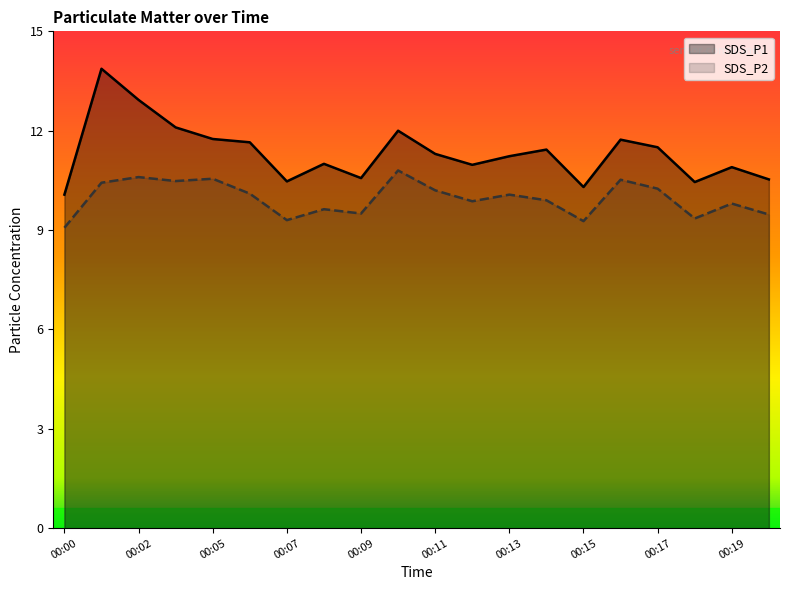

Which label corresponds to the largest value in the chart?

00:01